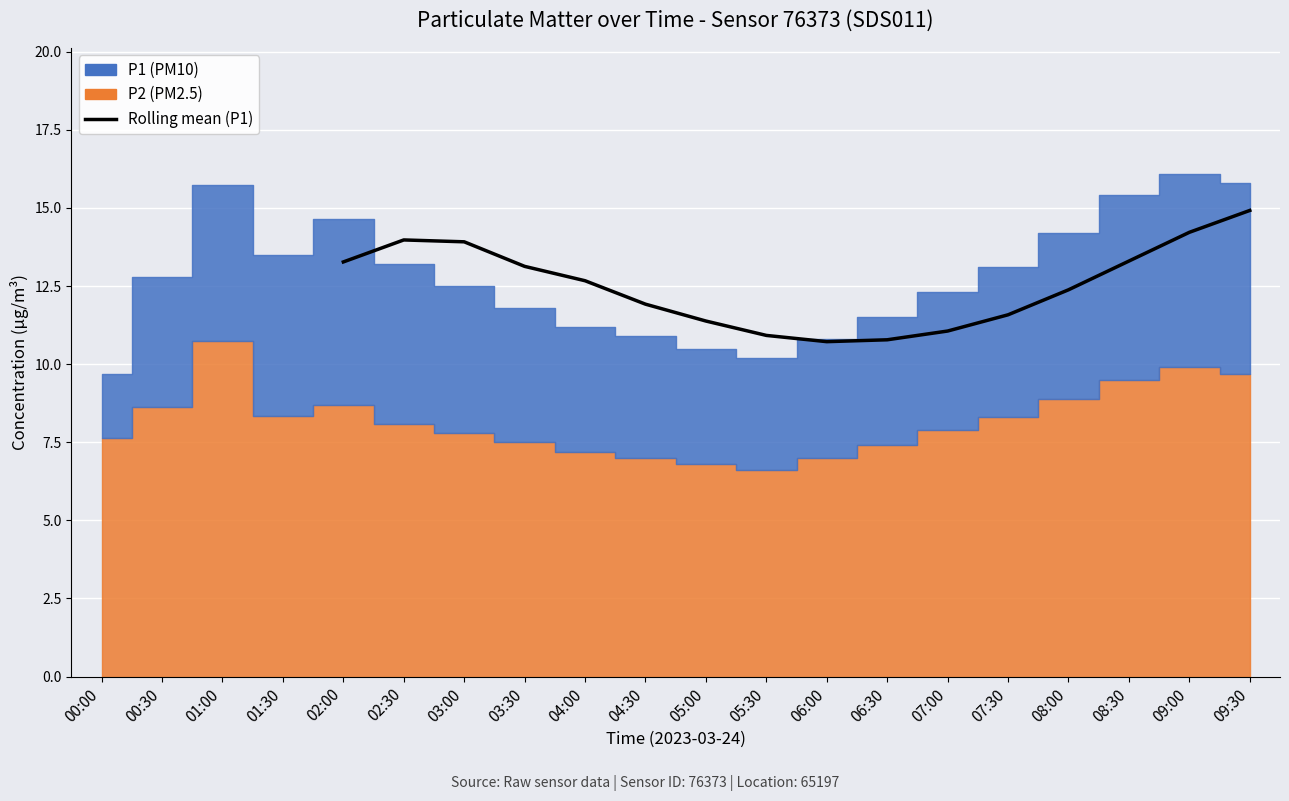

How many points are higher than both their immediate neighbors (excluding endpoints)?

1